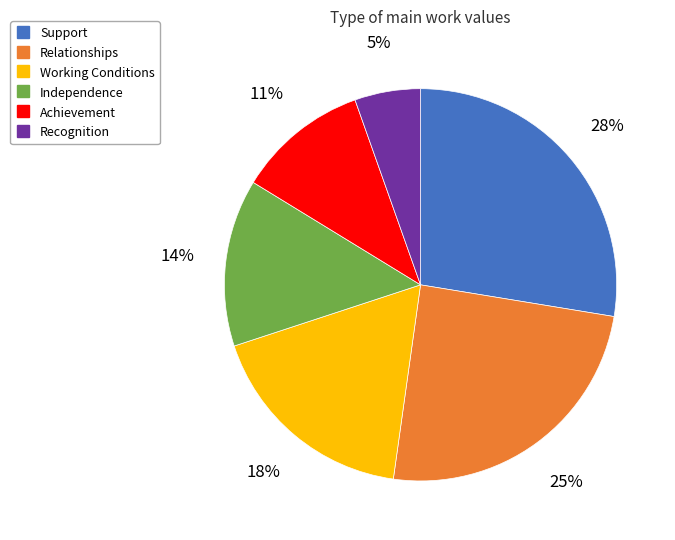

To the nearest percent, what percentage of the pie is Recognition?

5%